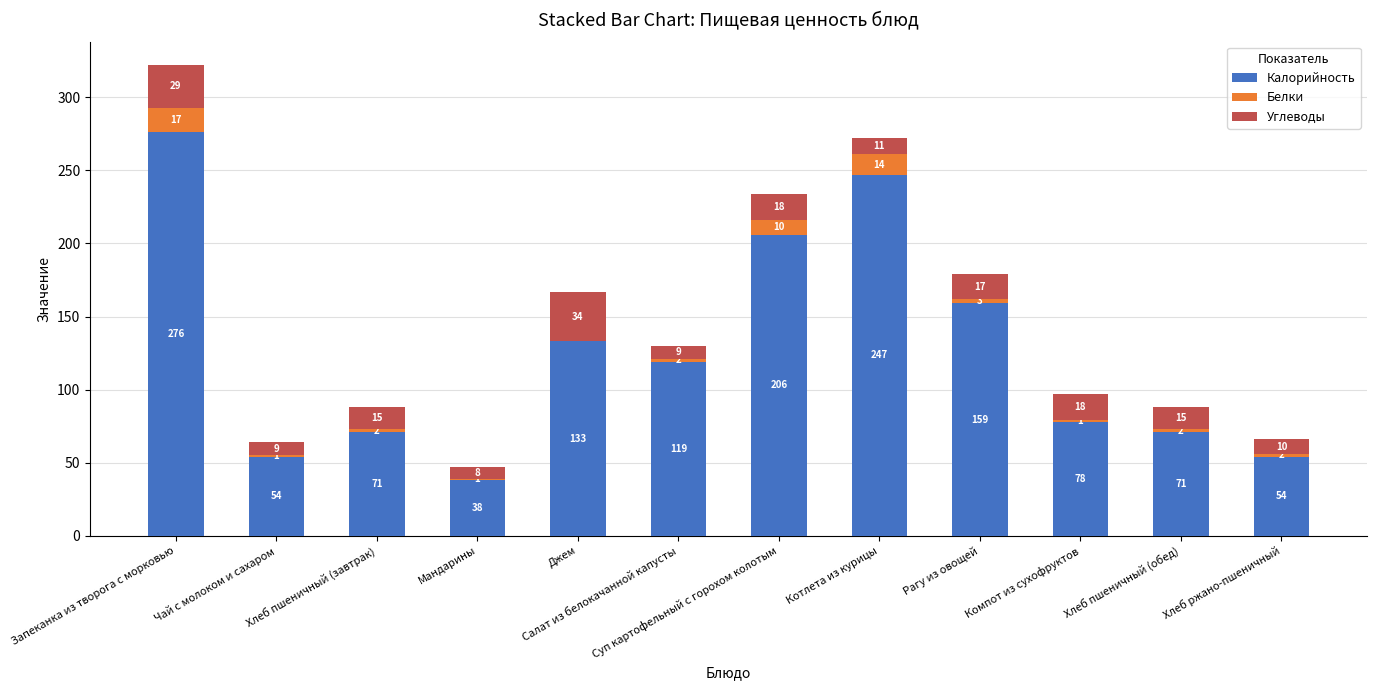

True or false: Калорийность has a value of 159 at Рагу из овощей.

True